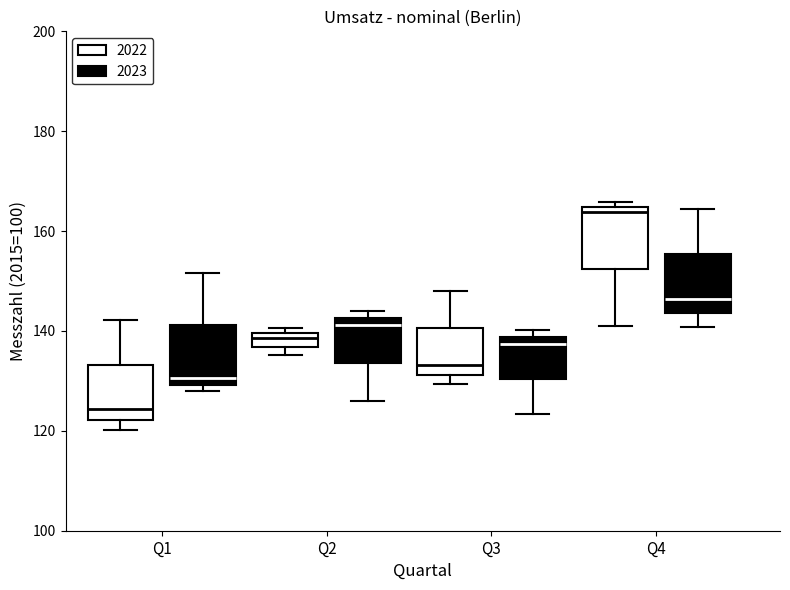

Where does the upper whisker of the box for Q3 (2022) end on the y-axis? The values are not printed on the chart, so give them approximately, as read against the axis.

148